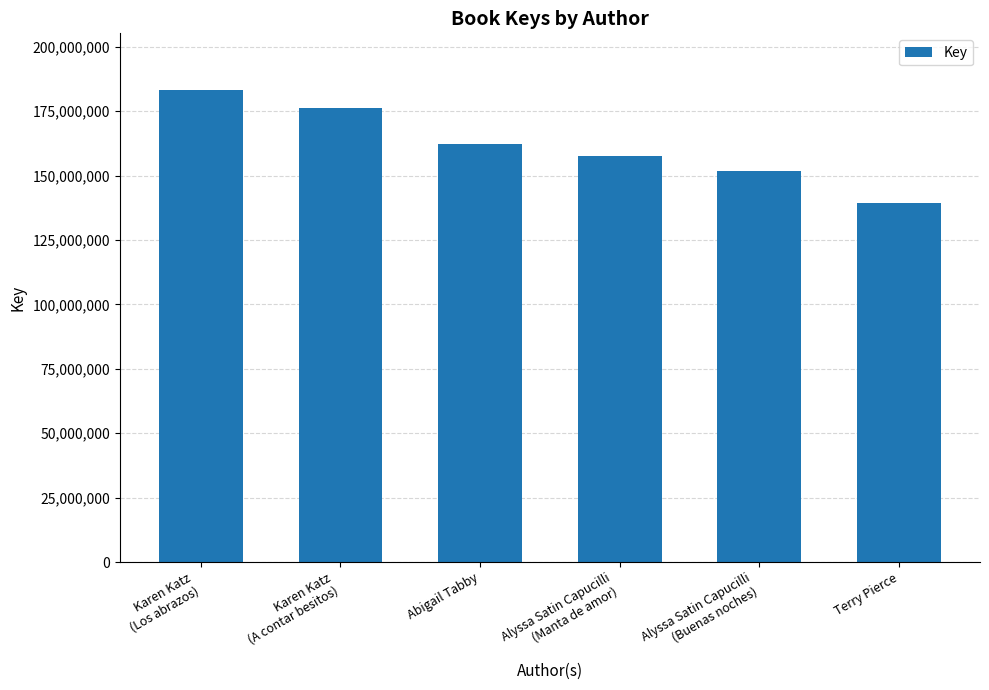

What is the minimum value shown in the chart?

139172727